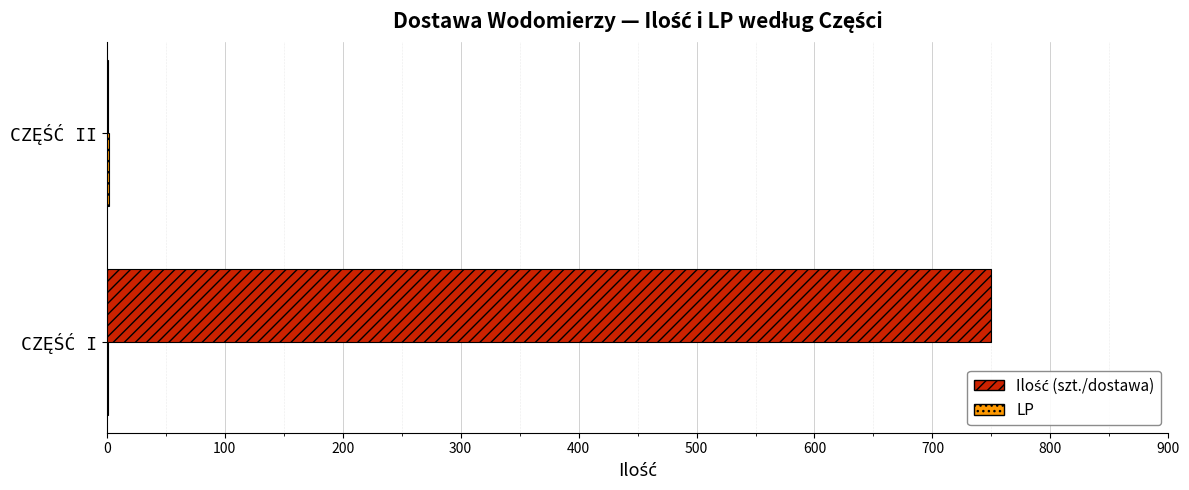

At which category does the chart reach its peak across all series?

CZĘŚĆ I